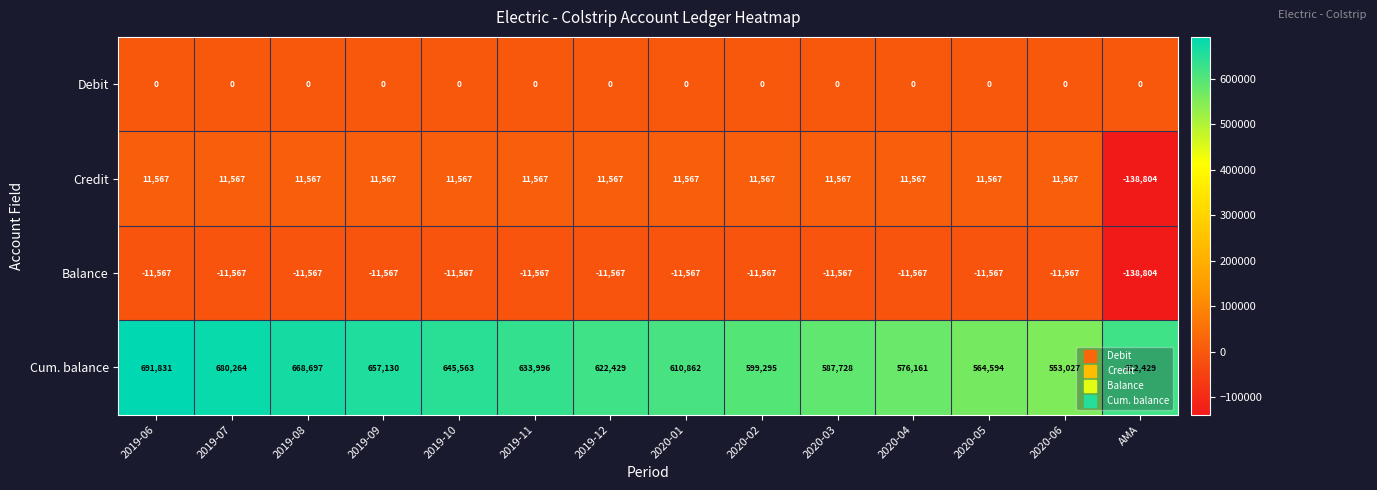

At which category is the sum across all series the highest?

2019-06